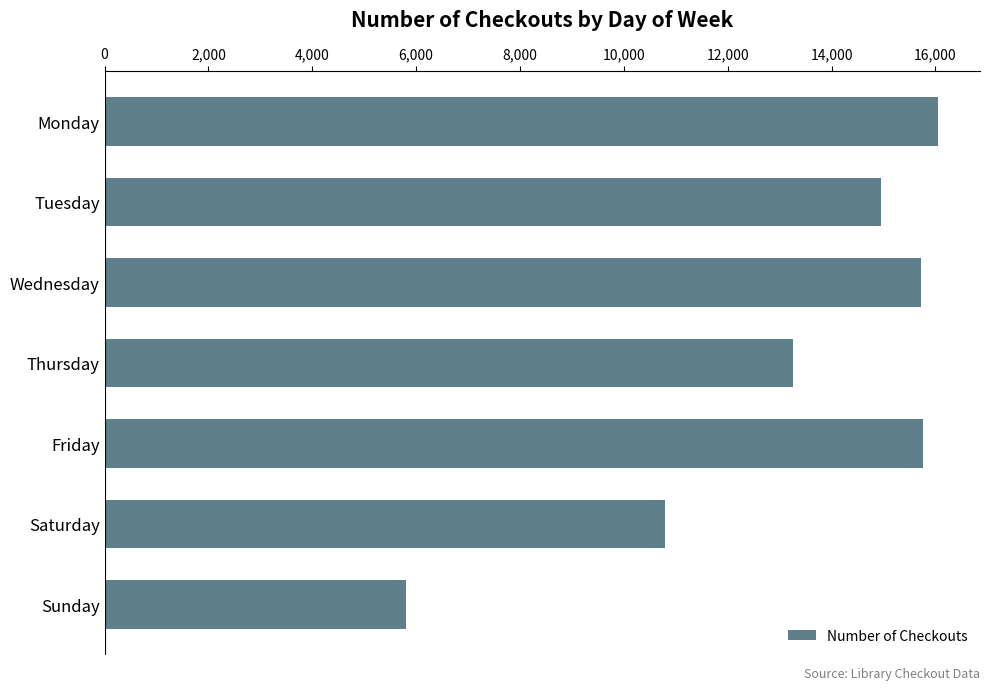

What is the value of the 5th bar from the top?

15764